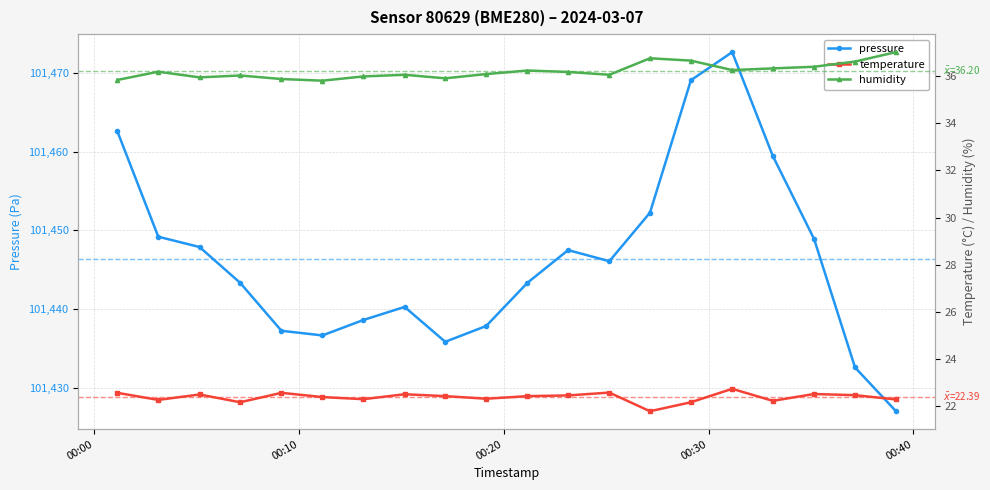

Is this an area chart (filled region under the line)?

No